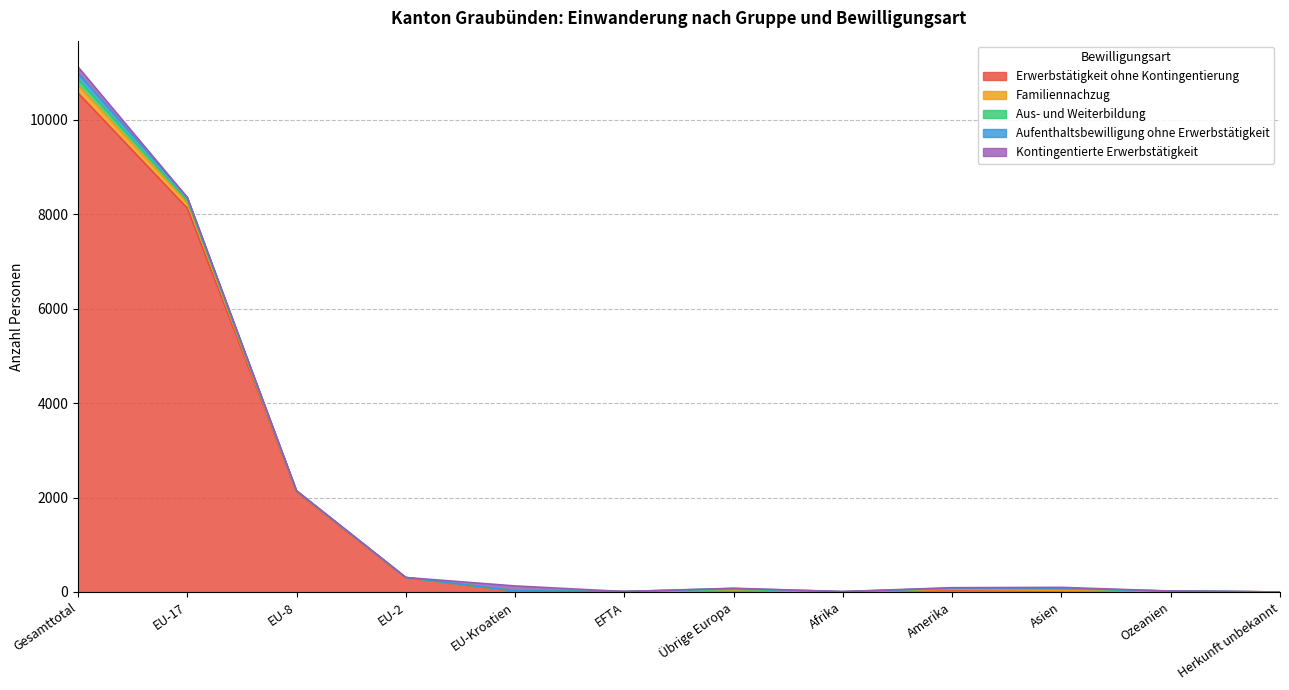

Count the number of data series in this chart.

5